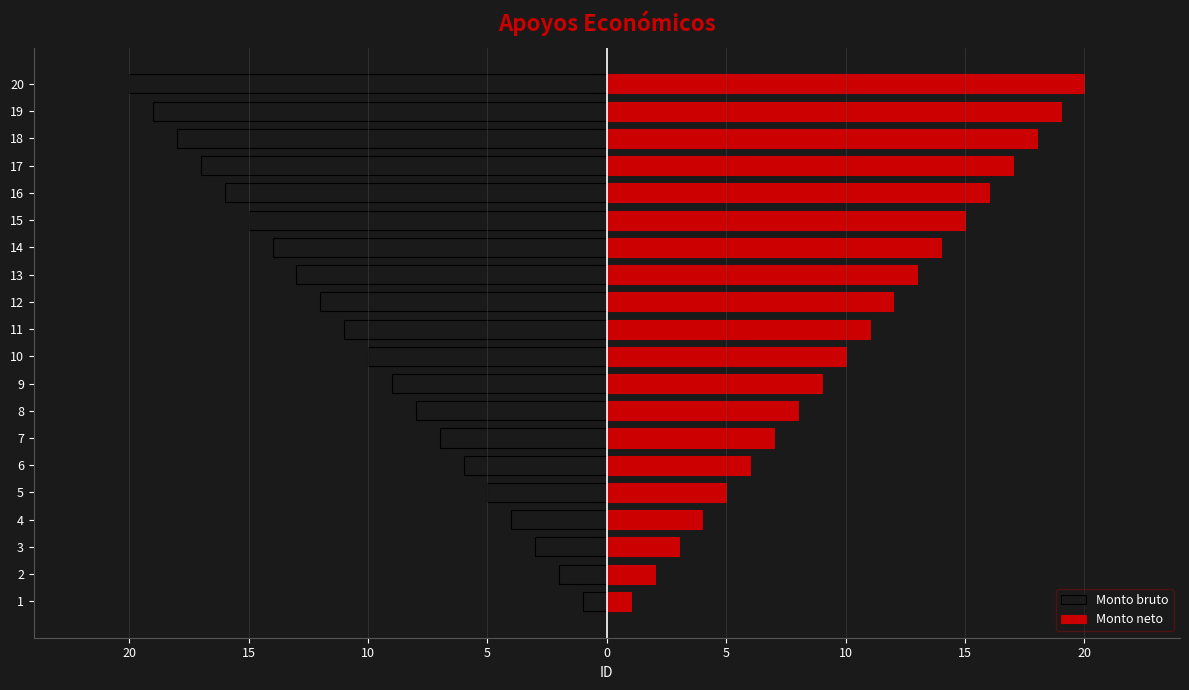

How many values in the Monto neto series exceed 11?

9